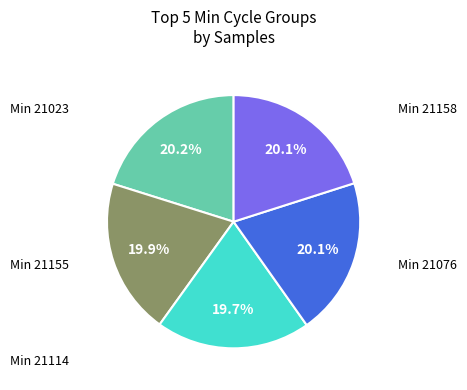

Count the number of slices in the pie.

5